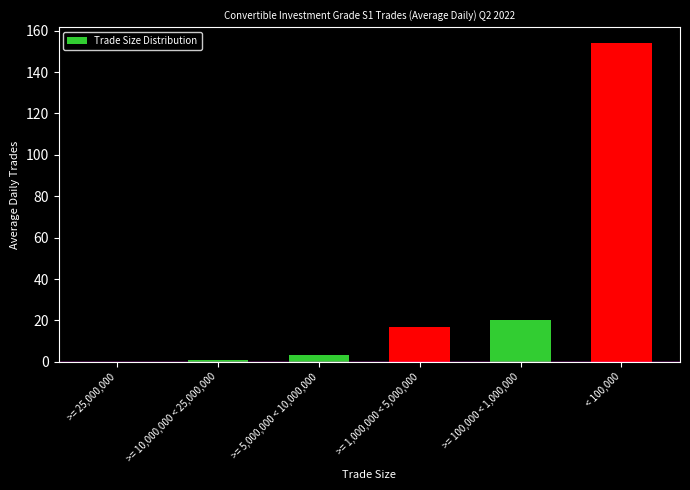

Reading left to right, what are all the values shown in this chart?

>= 25,000,000=0.1	>= 10,000,000 < 25,000,000=0.8	>= 5,000,000 < 10,000,000=3.2	>= 1,000,000 < 5,000,000=16.8	>= 100,000 < 1,000,000=20.1	< 100,000=154.0